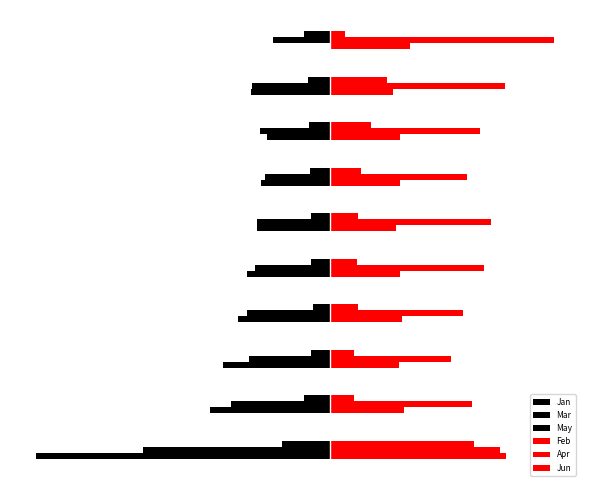

What is the difference between the second highest and second lowest values in the Mar series?

0.6